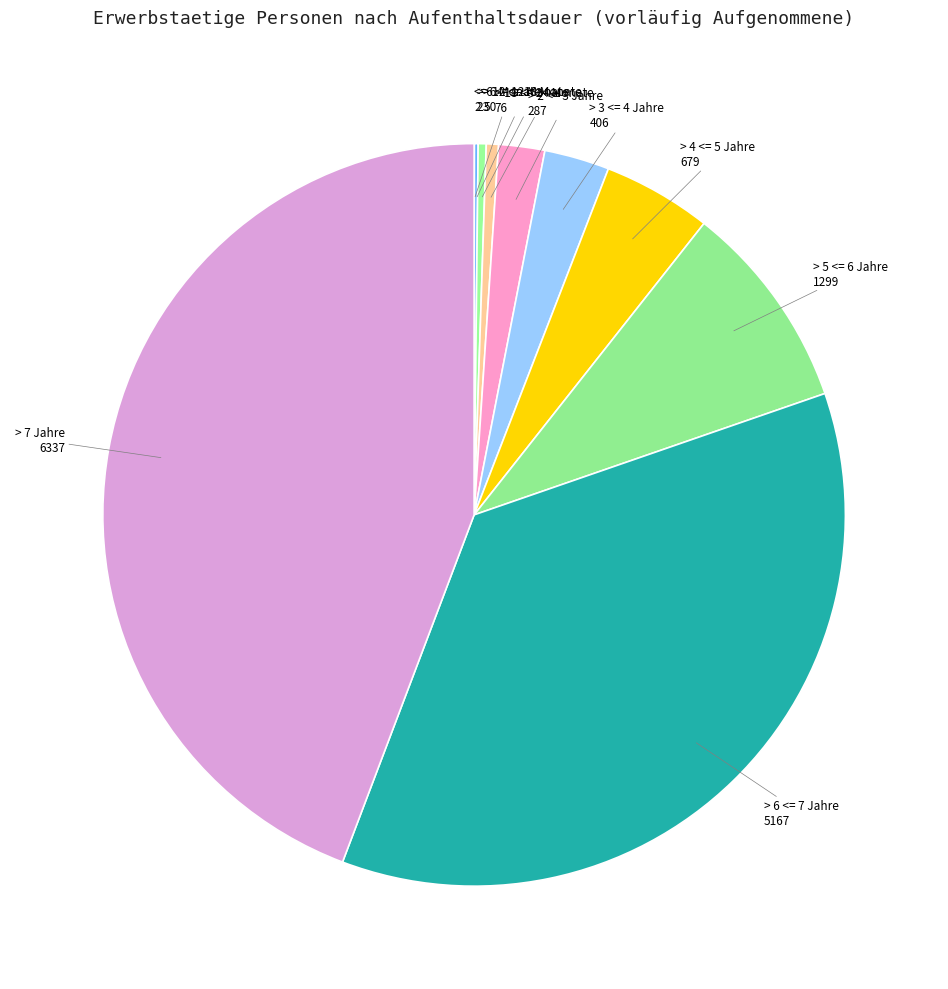

Which category has the smallest portion of the pie?

<= 6 Monate